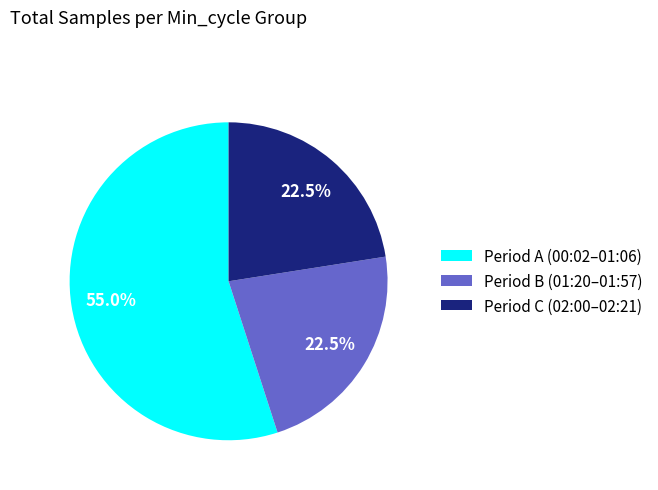

Count the number of slices in the pie.

3